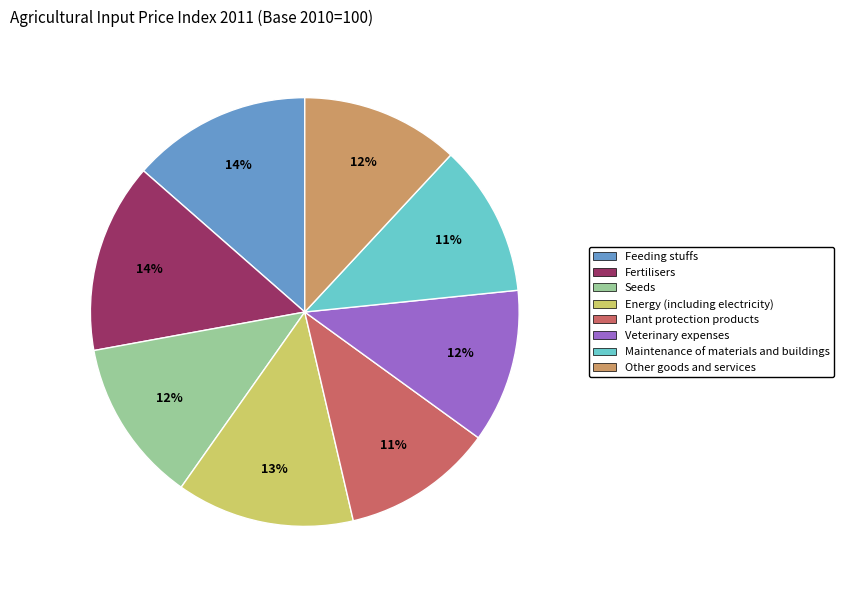

Between Veterinary expenses and Fertilisers, which is larger?

Fertilisers